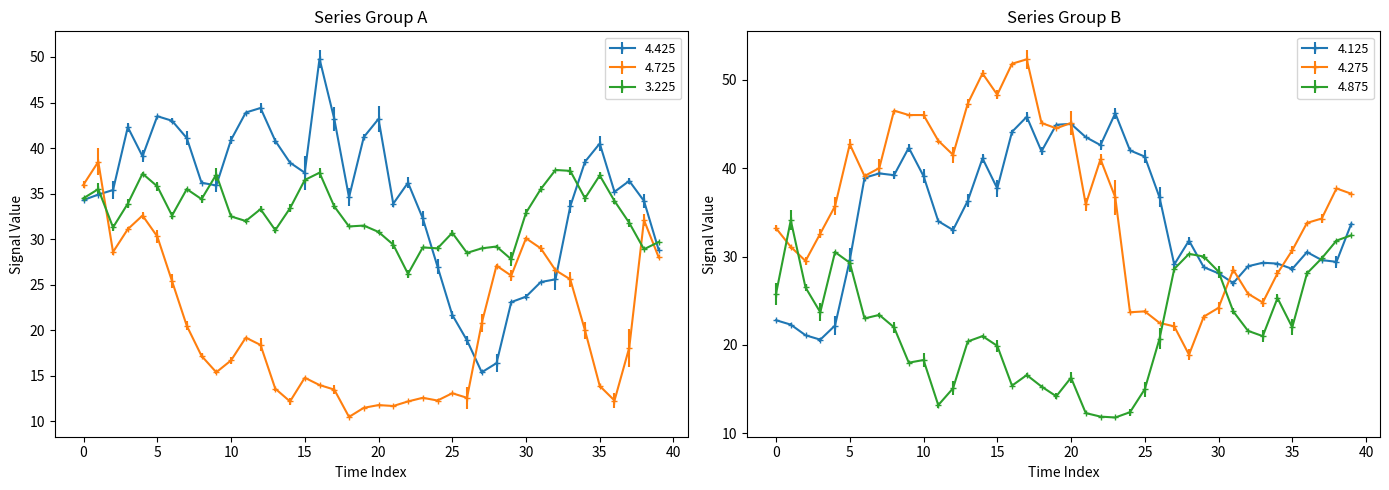

Which series changed the most between 2013/02/05 00:15 and 2013/02/05 02:25?

4.725